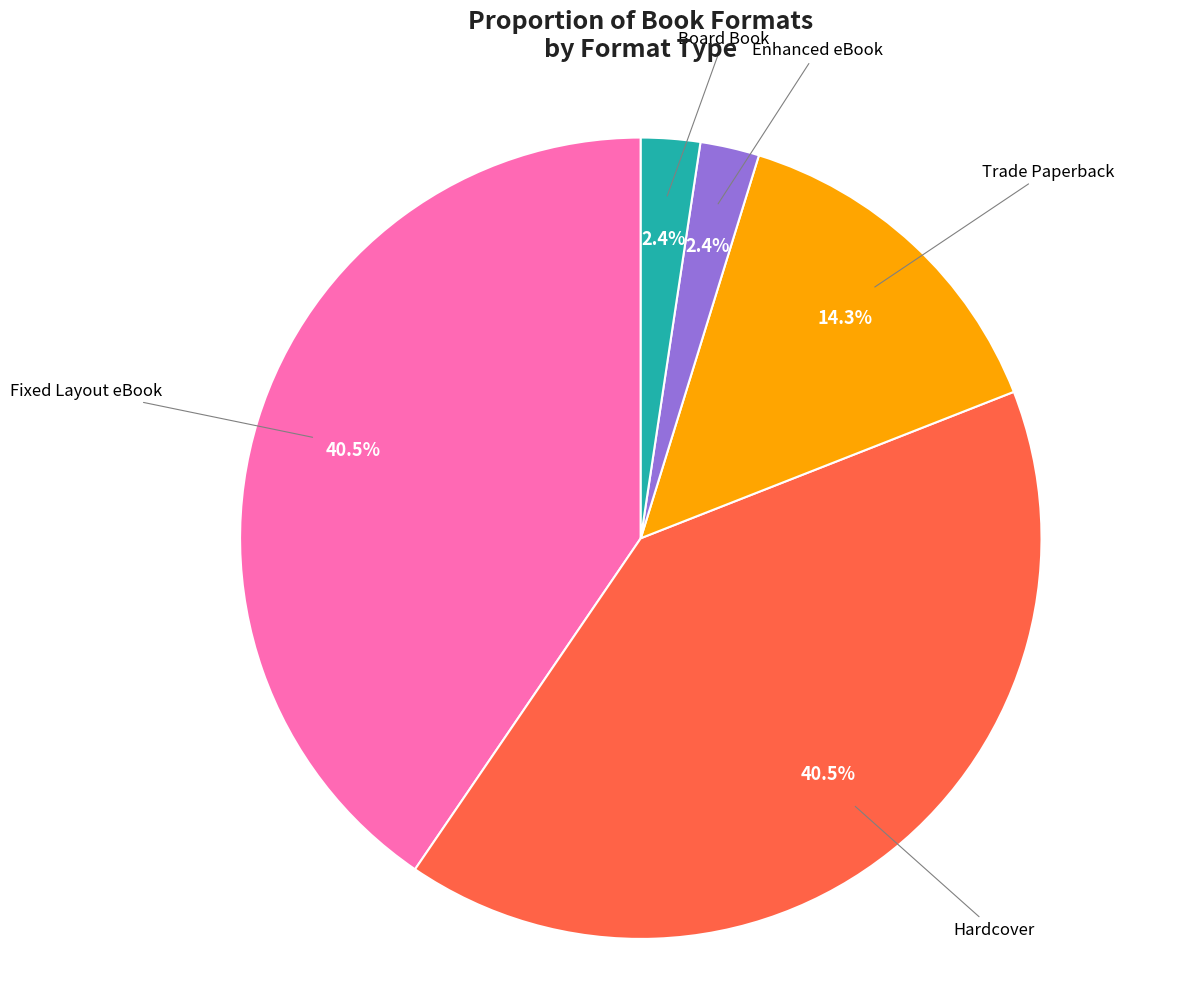

Does any single category account for the majority?

No